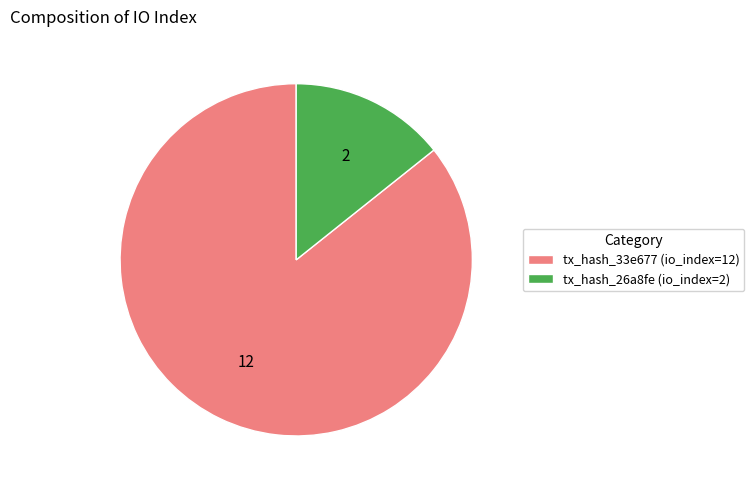

Count the number of slices in the pie.

2